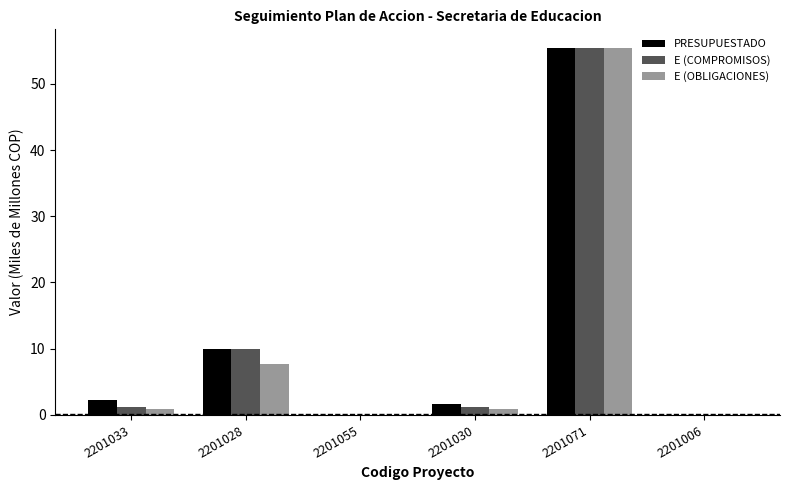

The E (COMPROMISOS) series shows 15.2 at 2201028. True or false?

False